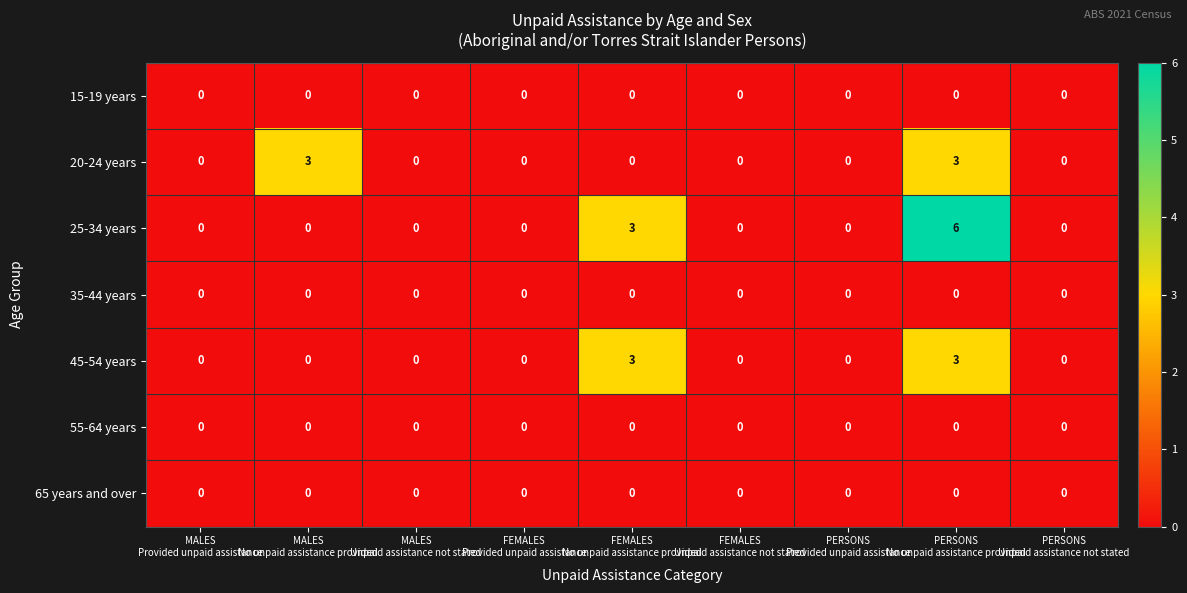

What is the sum of all 25-34 years values?

9